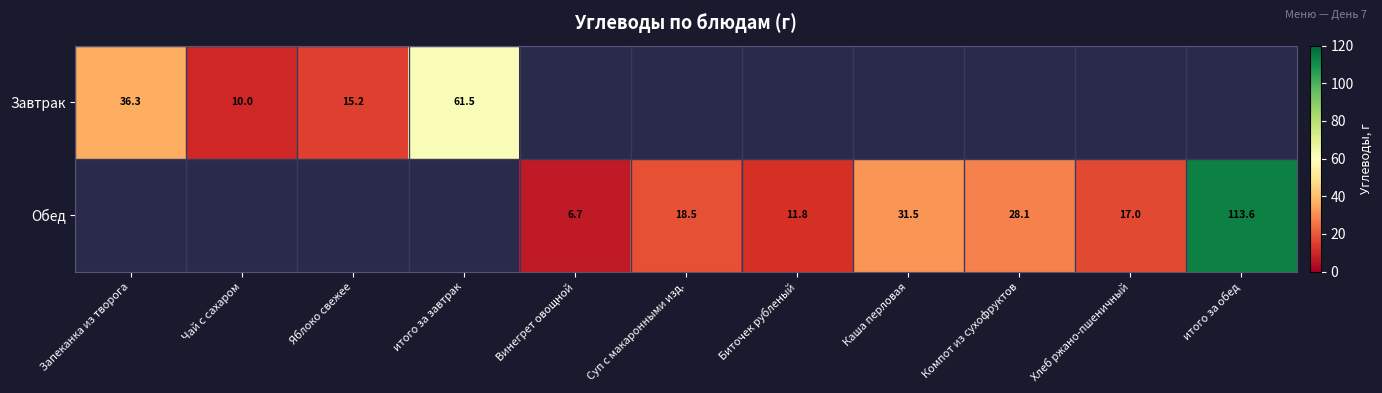

What is the sum of the Обед values at Биточек рубленый and Хлеб ржано-пшеничный?

28.8